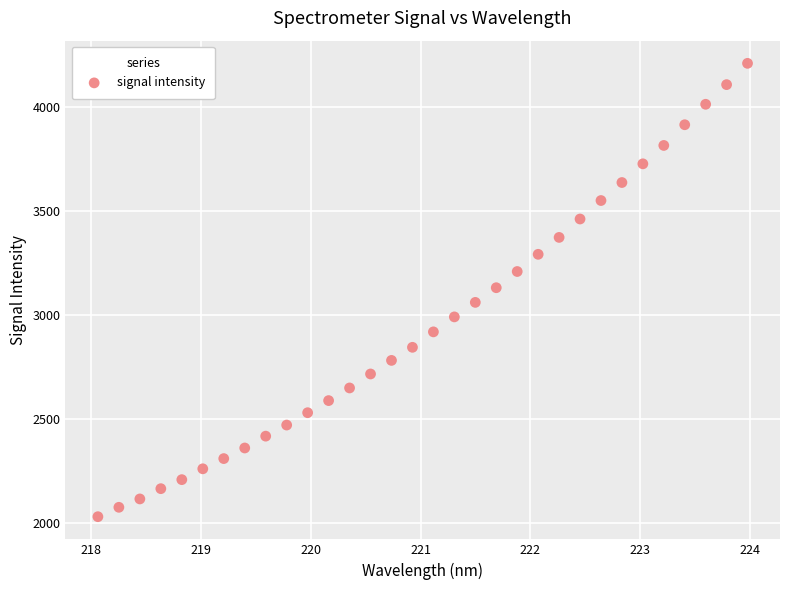

What is the range of X values (max minus min)?

5.9